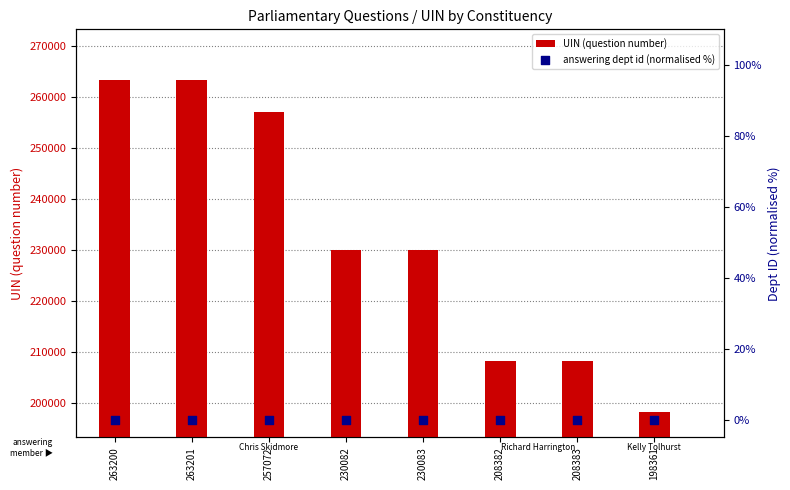

What is the total value across all series at 230082?

230082